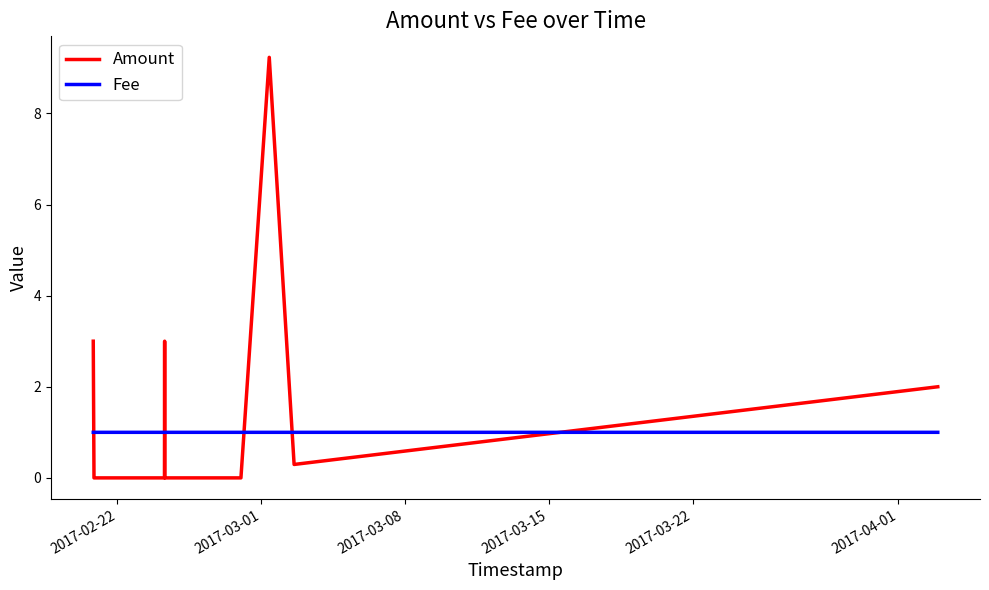

Count the Fee values in the range 1 to 2.

13